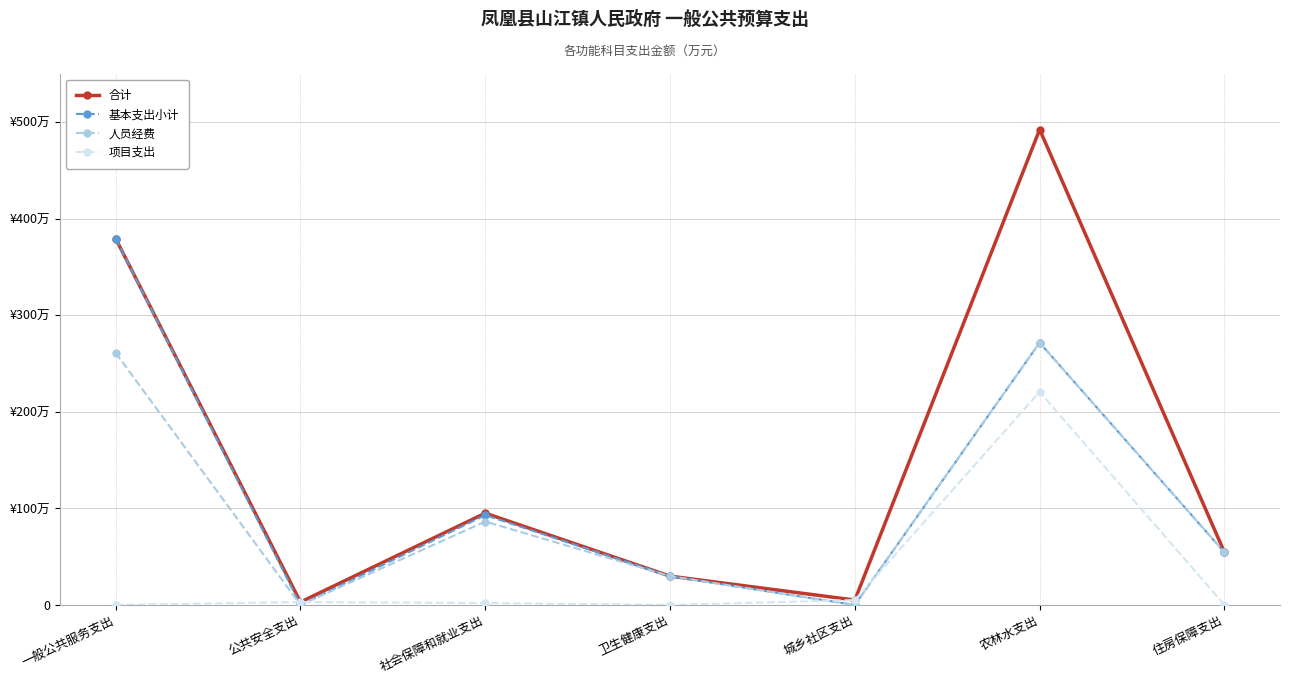

Rank the series by their average value, from lowest to highest.

项目支出, 人员经费, 基本支出小计, 合计